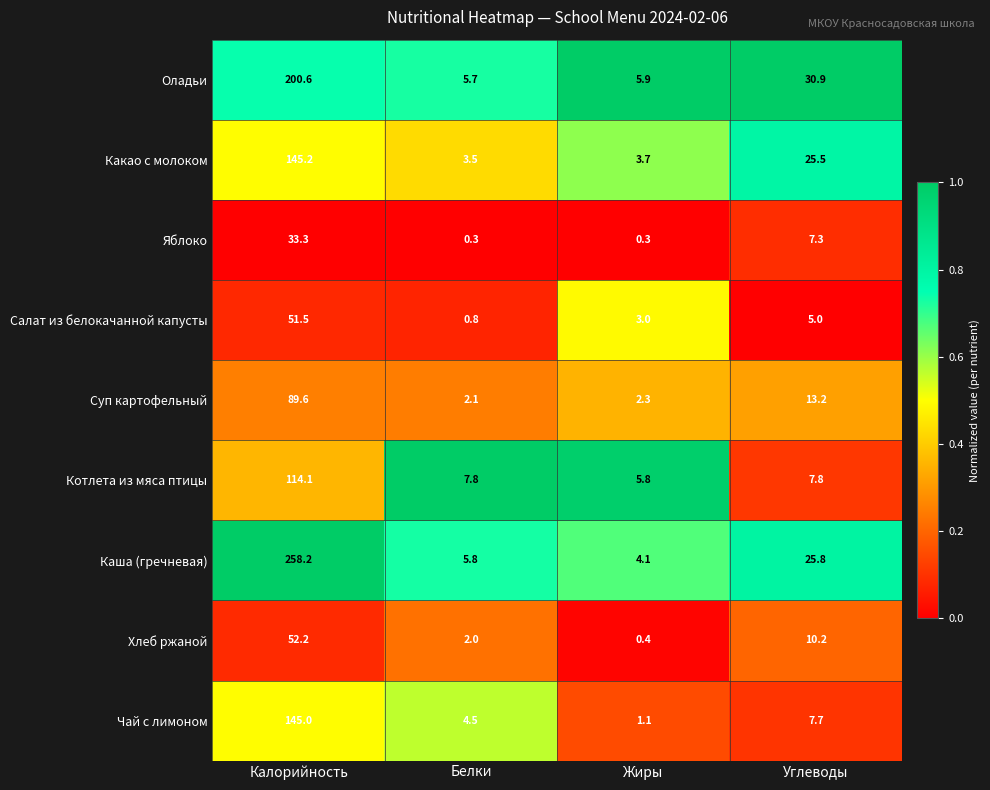

At which category is the sum across all series the highest?

Калорийность